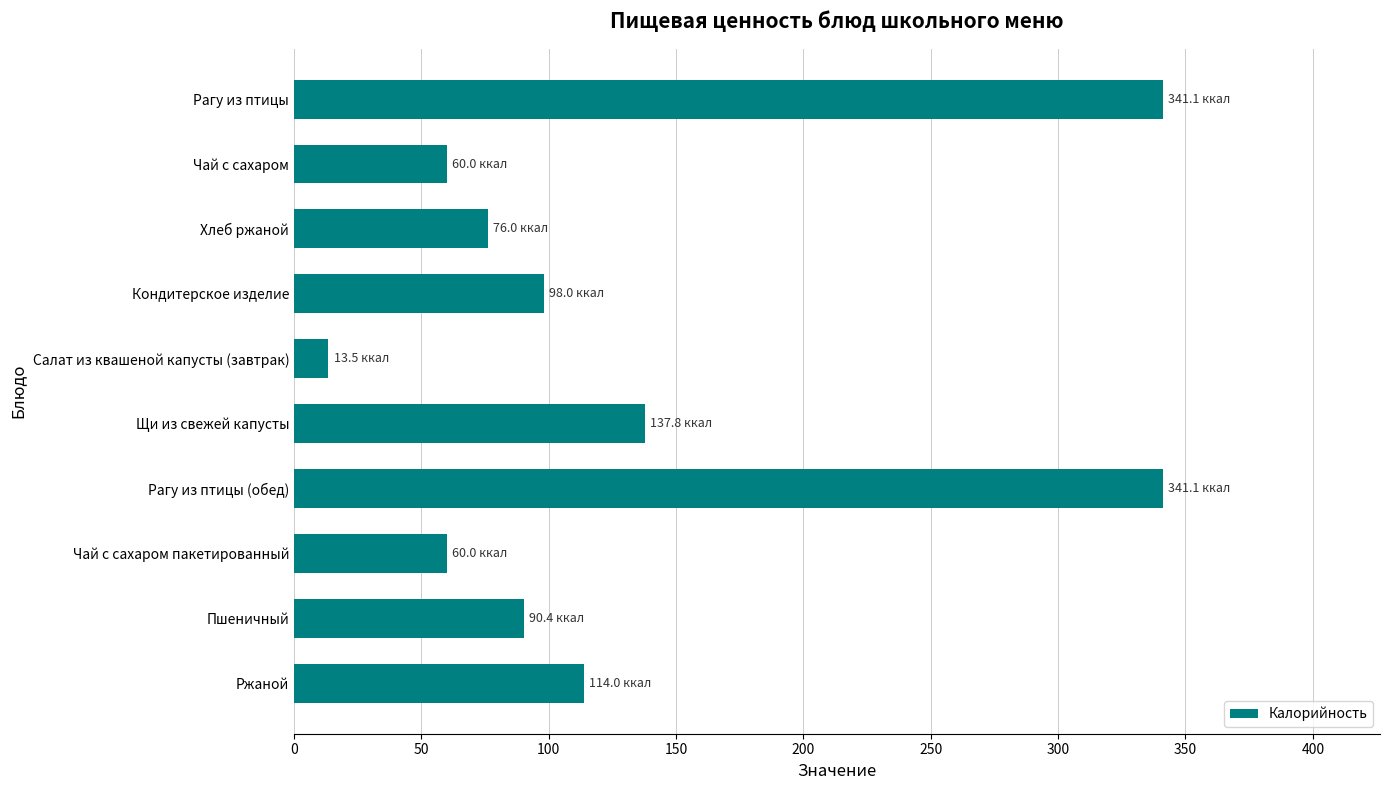

The value at Ржаной is 31.3. True or false?

False